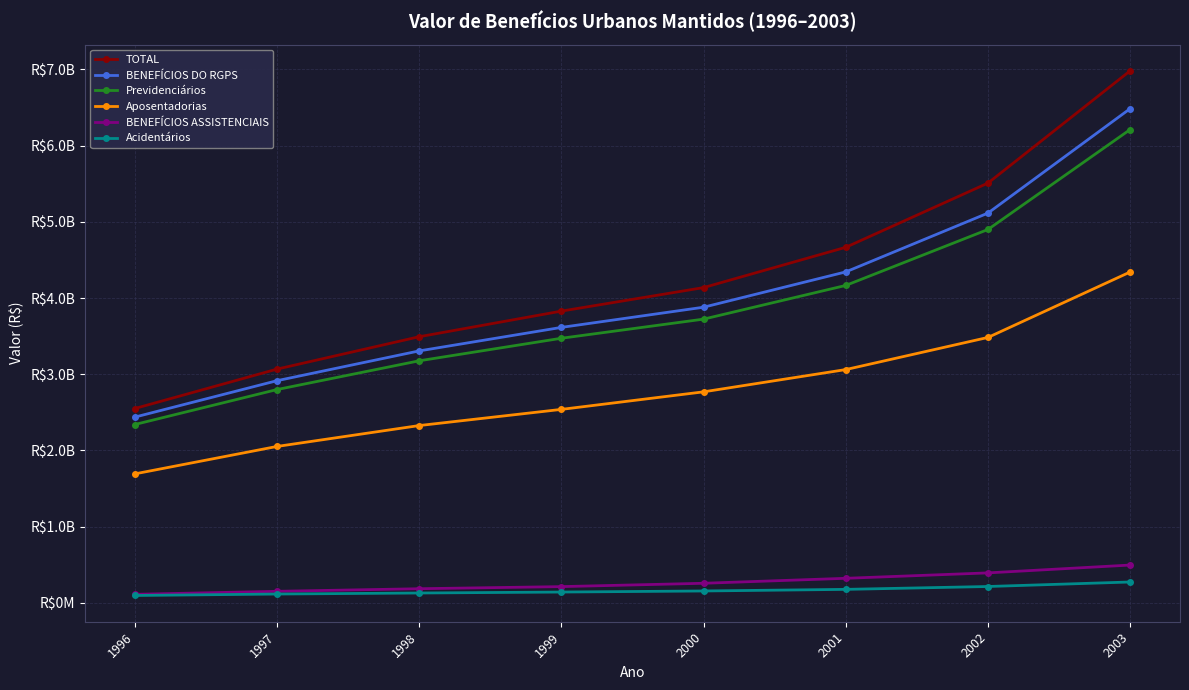

List the series in order of their peak value, highest first.

TOTAL, BENEFÍCIOS DO RGPS, Previdenciários, Aposentadorias, BENEFÍCIOS ASSISTENCIAIS, Acidentários